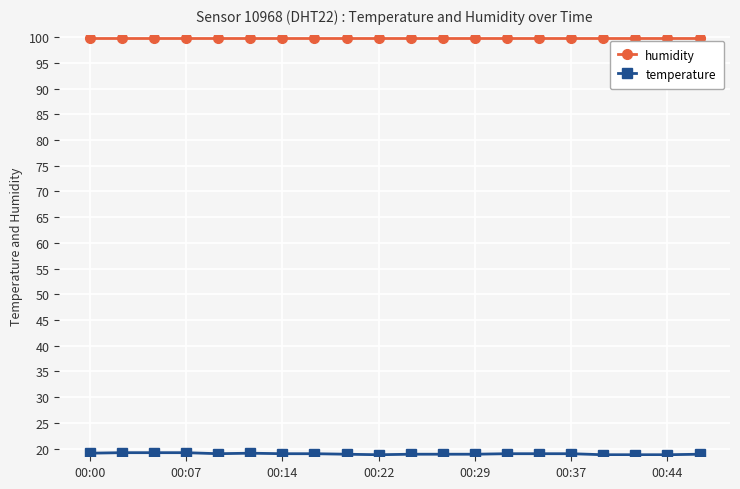

At how many categories does at least one series exceed 88?

20